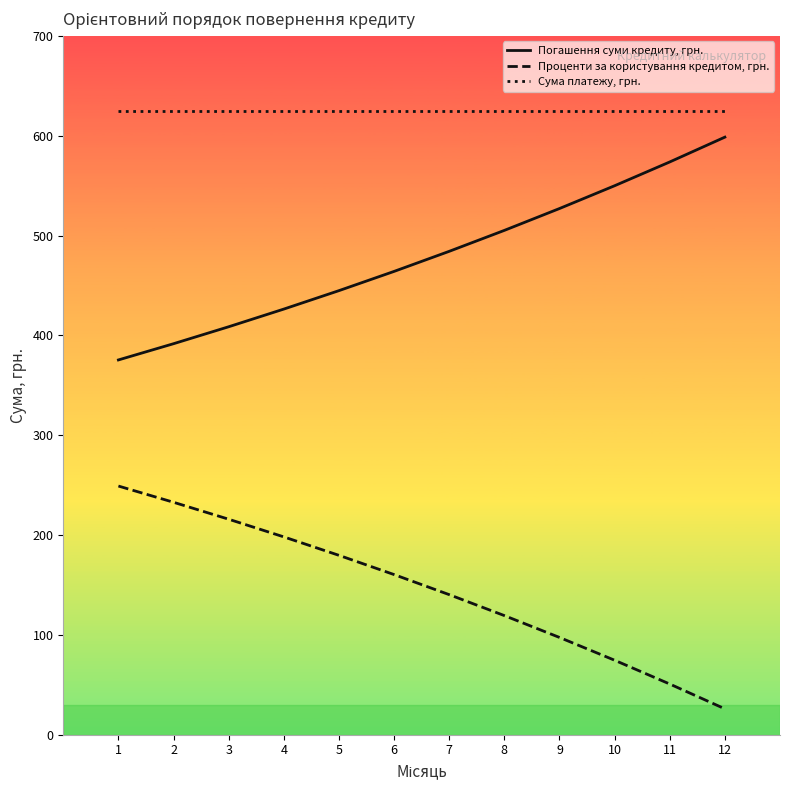

What is the difference between the maximum and minimum values in the Проценти за користування кредитом, грн. series?

223.2